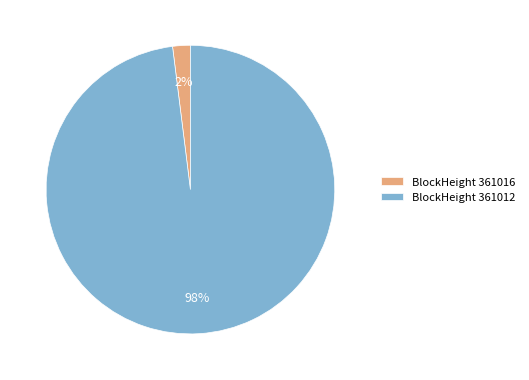

Which category accounts for the majority?

BlockHeight 361012